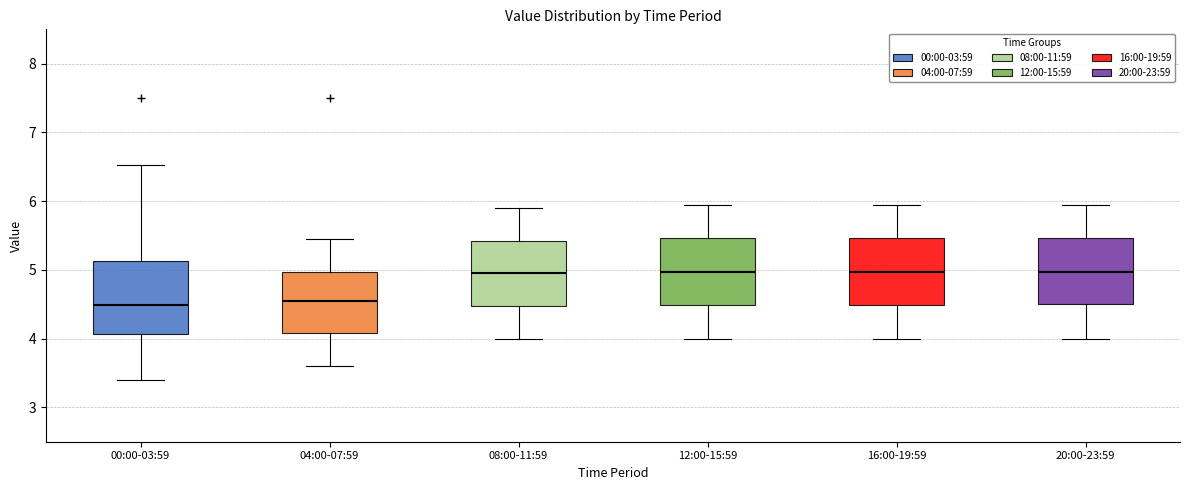

Reading left to right, read every box against the y-axis: the position of its median line, the range the box covers, and the ends of its whiskers. The values are not printed on the chart, so give them approximately, as read against the axis.

00:00-03:59: median 4.5, box 4.1 to 5.1, whiskers 3.4 to 6.5
04:00-07:59: median 4.6, box 4.1 to 5.0, whiskers 3.6 to 5.5
08:00-11:59: median 5.0, box 4.5 to 5.4, whiskers 4.0 to 5.9
12:00-15:59: median 5.0, box 4.5 to 5.5, whiskers 4.0 to 6.0
16:00-19:59: median 5.0, box 4.5 to 5.5, whiskers 4.0 to 6.0
20:00-23:59: median 5.0, box 4.5 to 5.5, whiskers 4.0 to 6.0